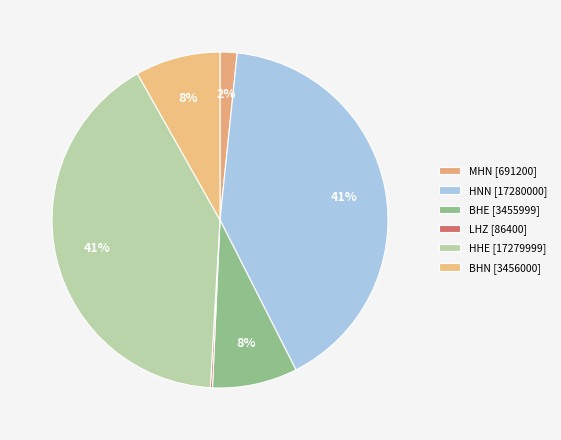

How many slices are in this pie chart?

6